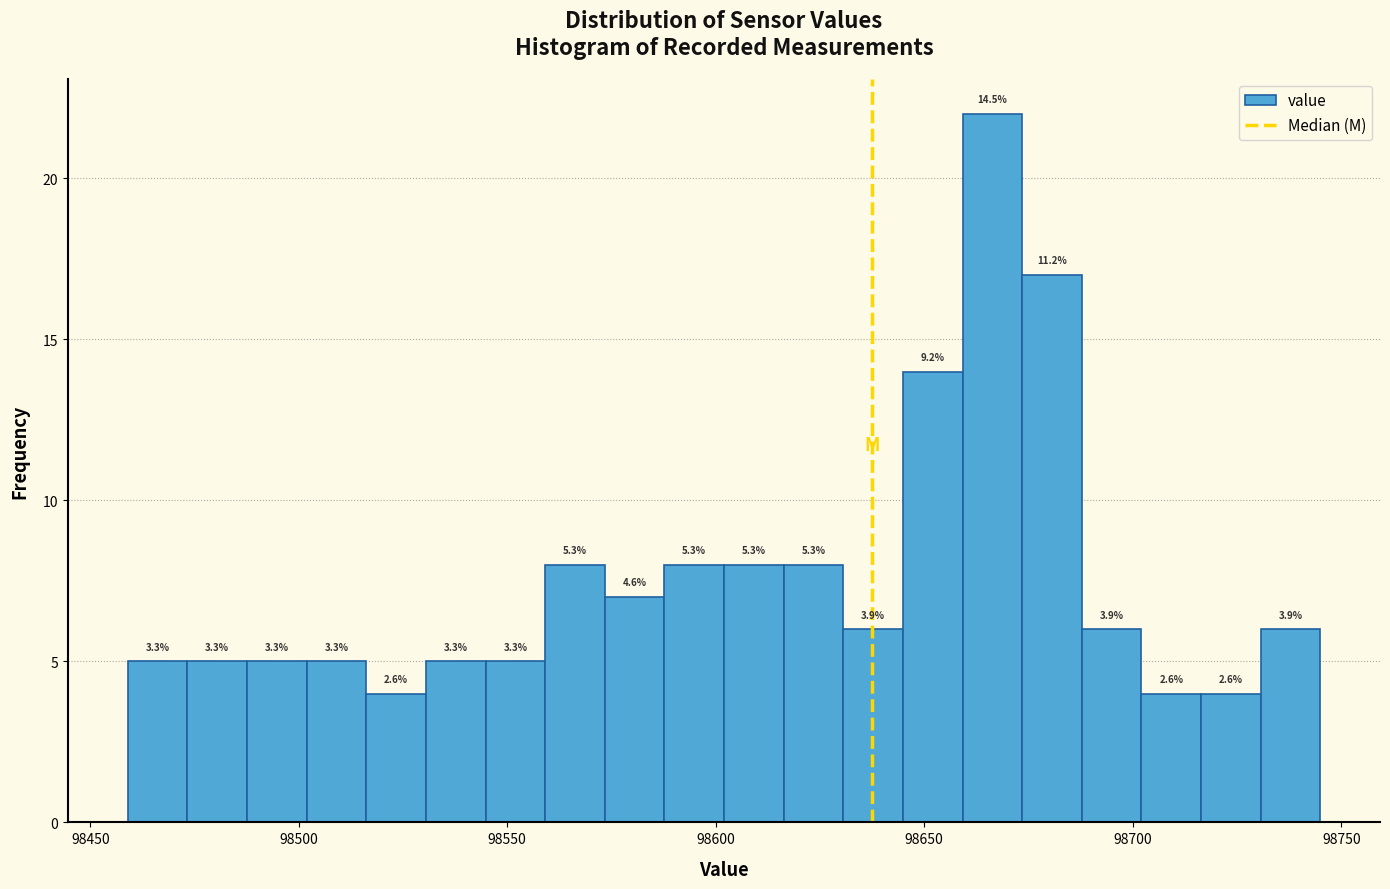

Read against the x-axis, roughly where is the centre of the tallest bar?

98665